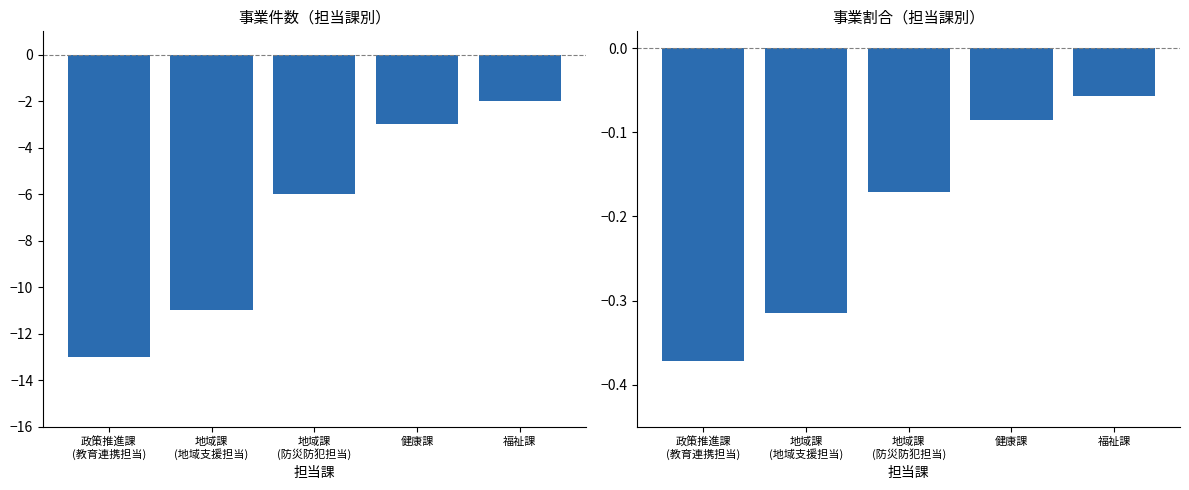

Read the 事業割合 value at 政策推進課
(教育連携担当).

-0.4